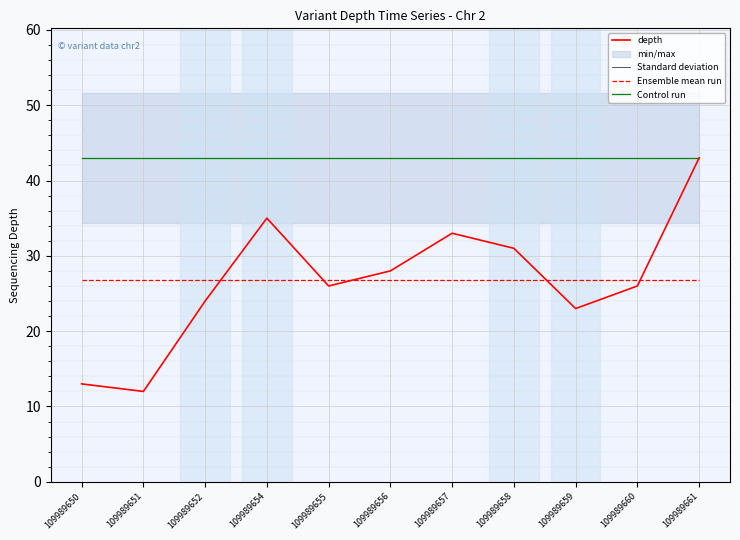

Does the chart display data point markers on the line(s)?

No